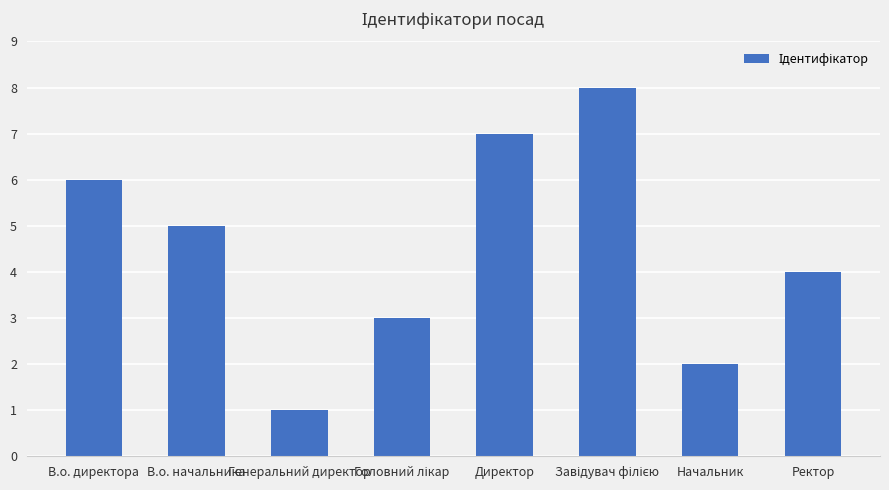

What is the label of the 8th bar from the right?

В.о. директора